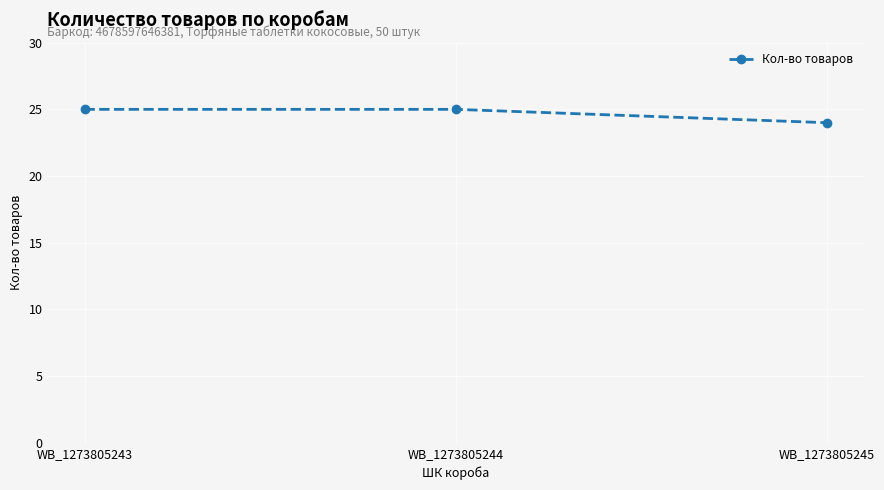

Does the chart have visible grid lines?

Yes